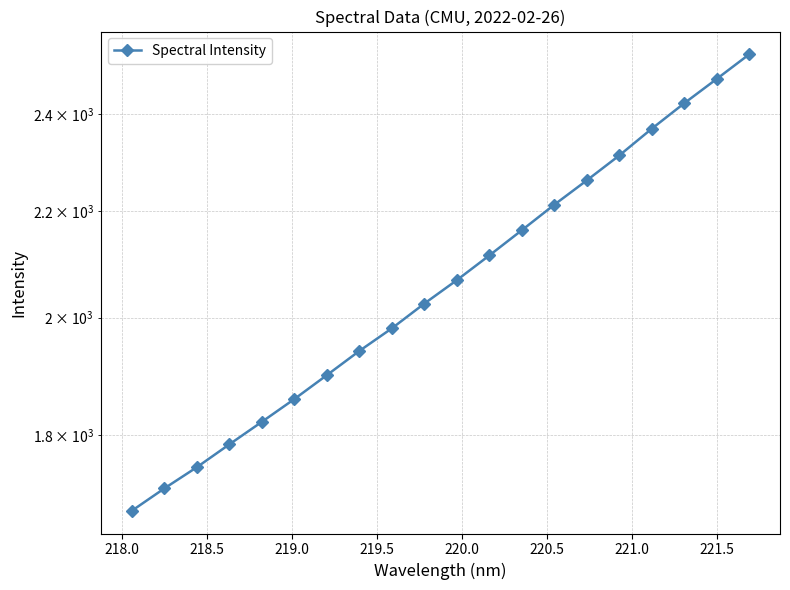

What is the smallest value displayed?

1681.9